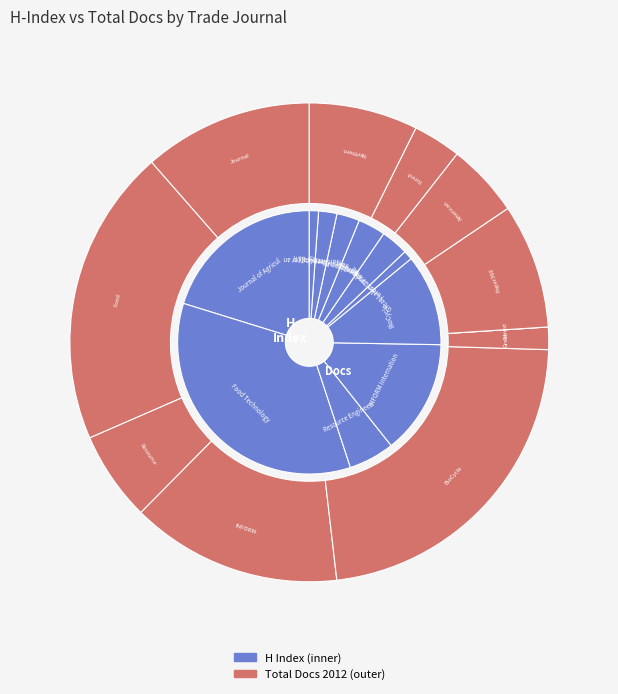

Between Food Technology and BioCycle, which is larger?

Food Technology